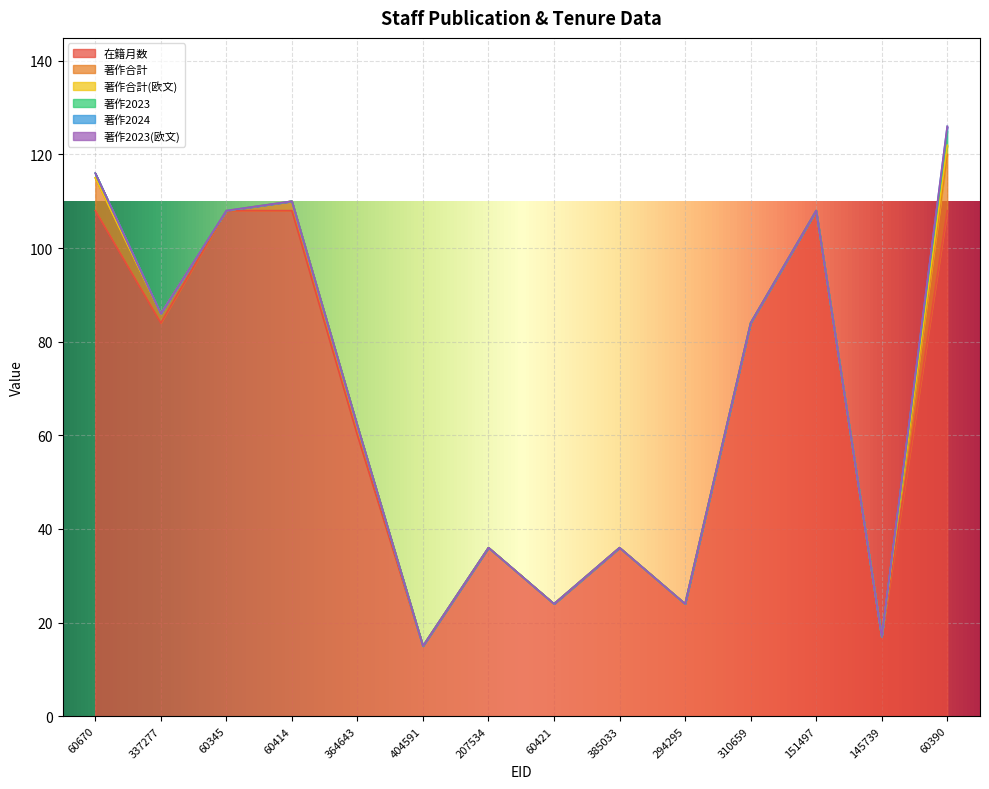

List the labels in order of 在籍月数 value, smallest first.

404591, 145739, 60421, 294295, 207534, 385033, 364643, 337277, 310659, 60670, 60345, 60414, 151497, 60390